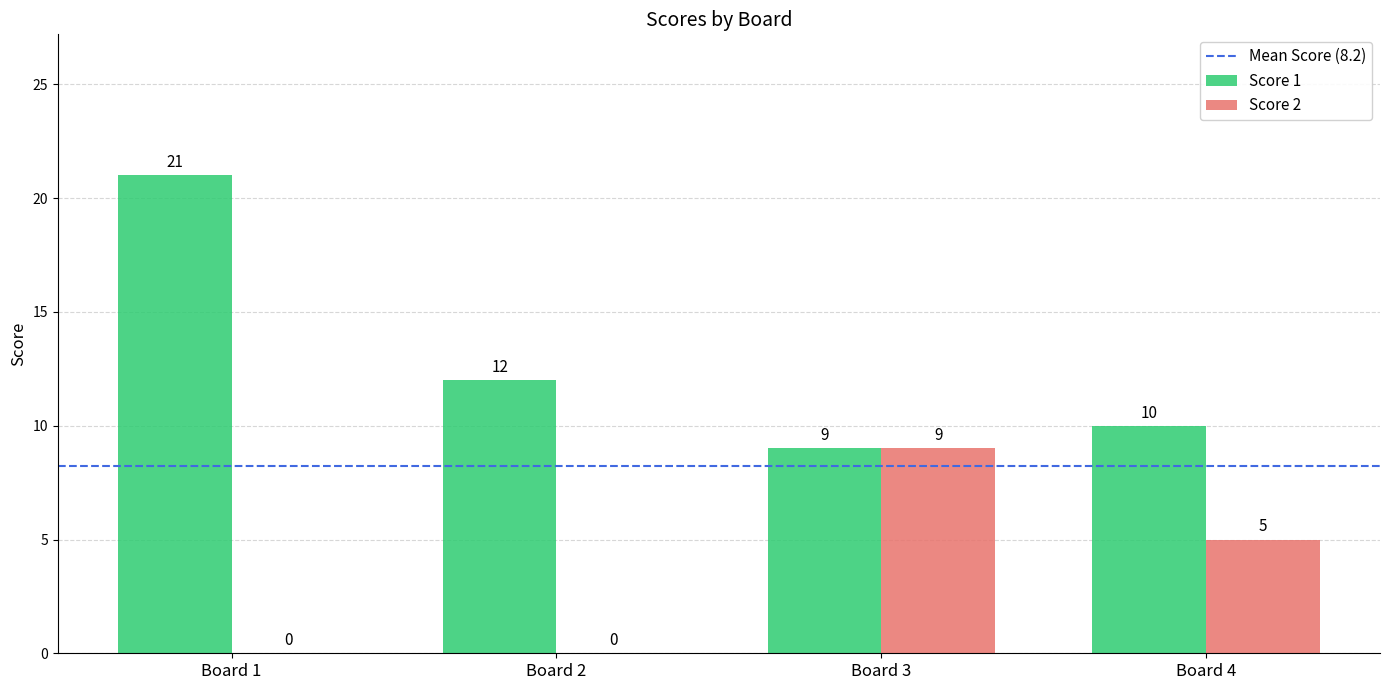

How many groups of bars are there?

4